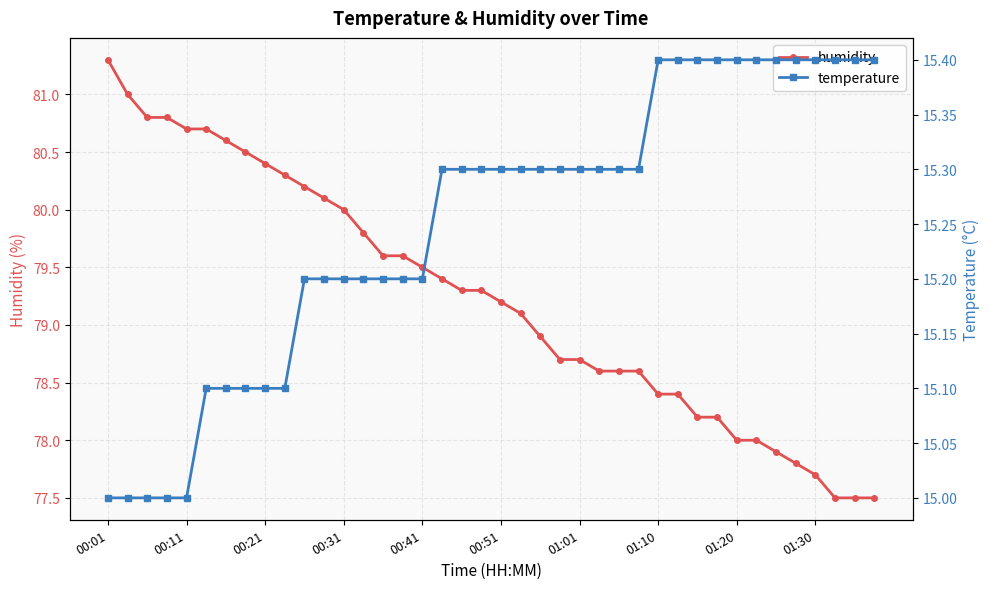

The humidity series shows 77.7 at 01:30. True or false?

True